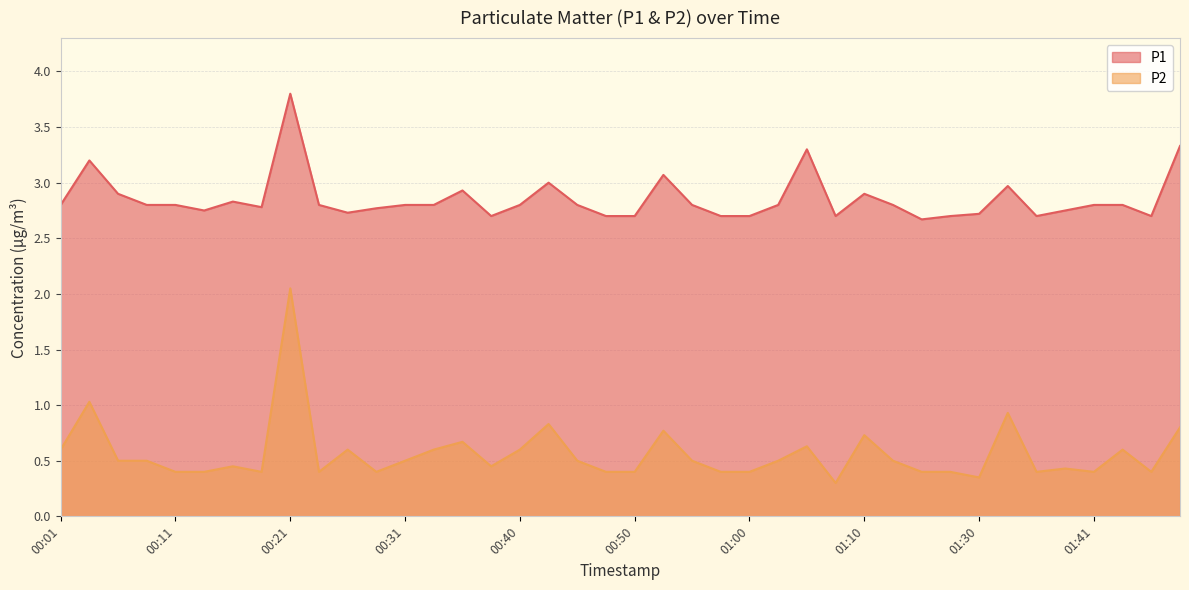

The P2 series shows 0.7 at 01:10. True or false?

True